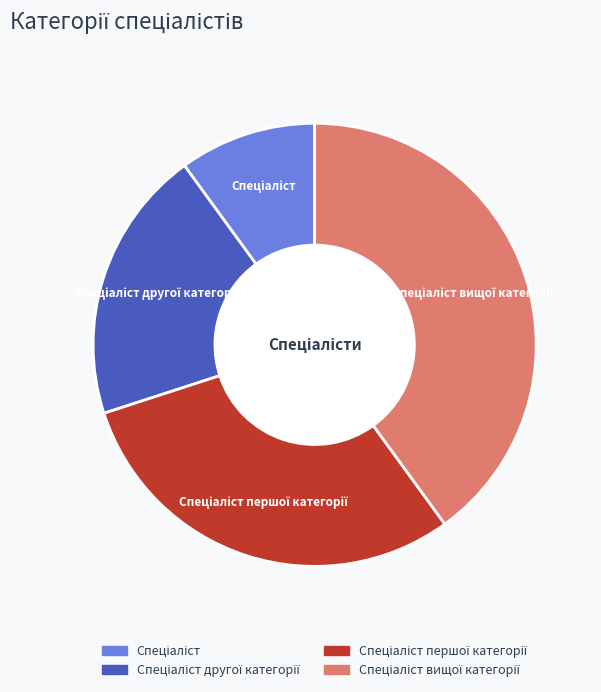

Is there a majority slice in this chart?

No